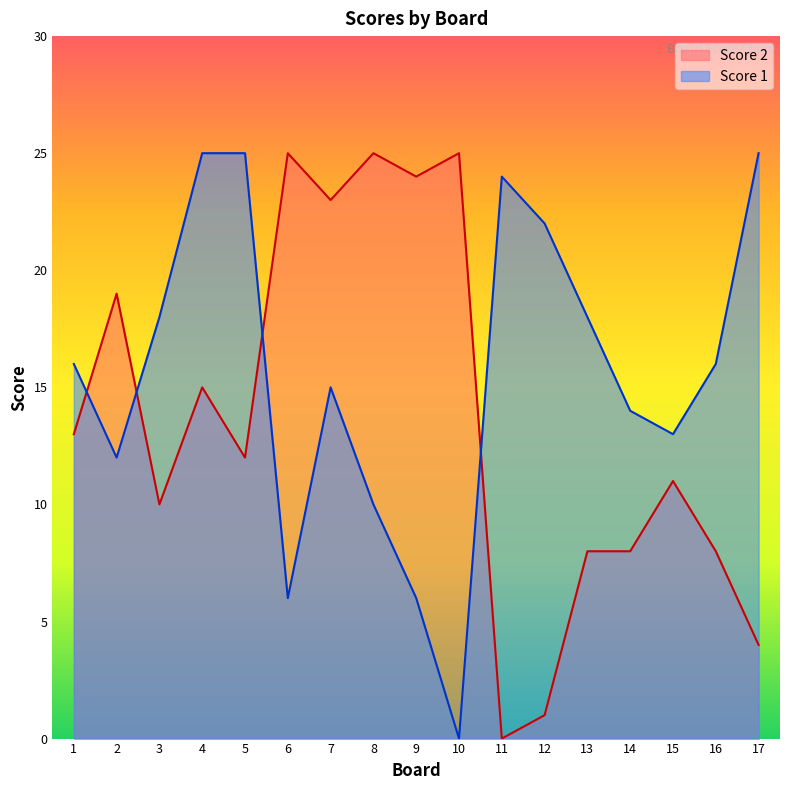

True or false: Score 2 has a value of 11 at 13.

False